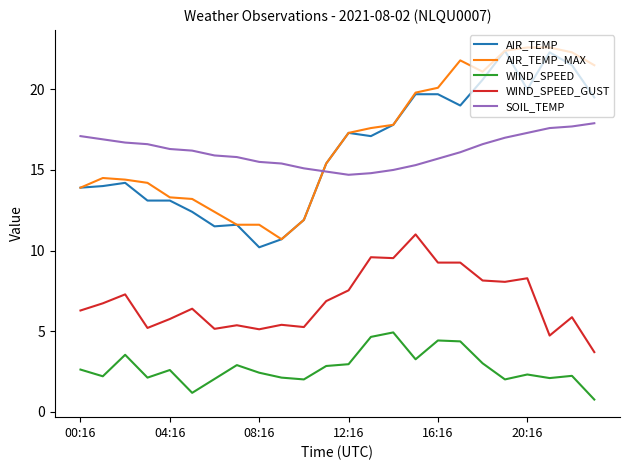

Which series ends up on top after the final intersection of SOIL_TEMP and AIR_TEMP?

AIR_TEMP